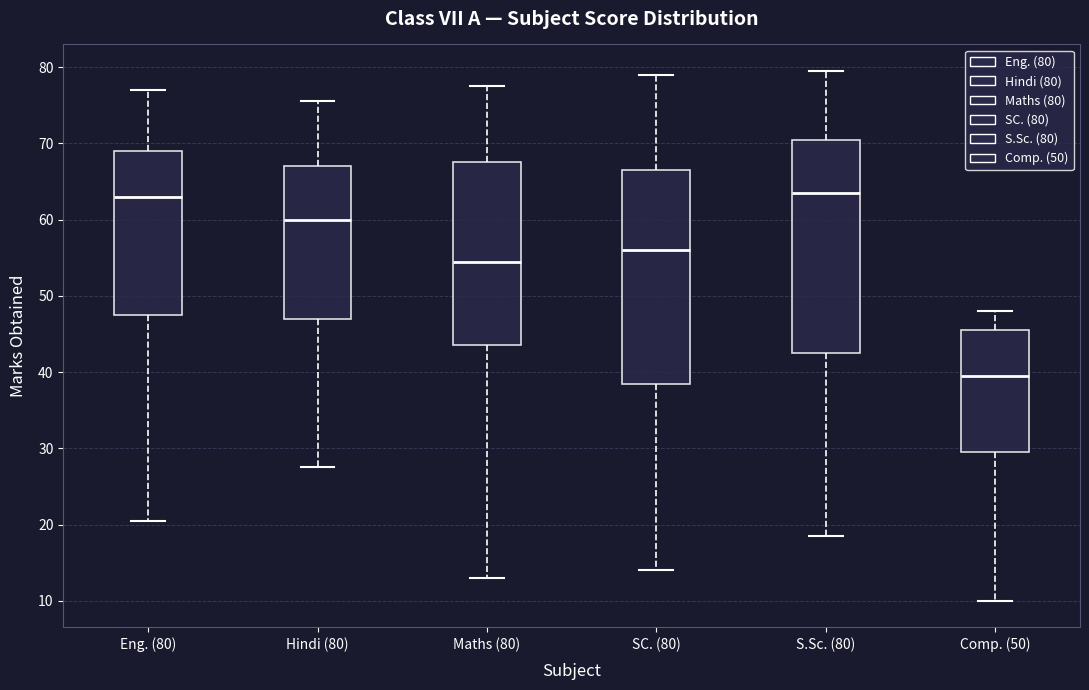

Where does the lower whisker of the box for SC. (80) end on the y-axis? The values are not printed on the chart, so give them approximately, as read against the axis.

14